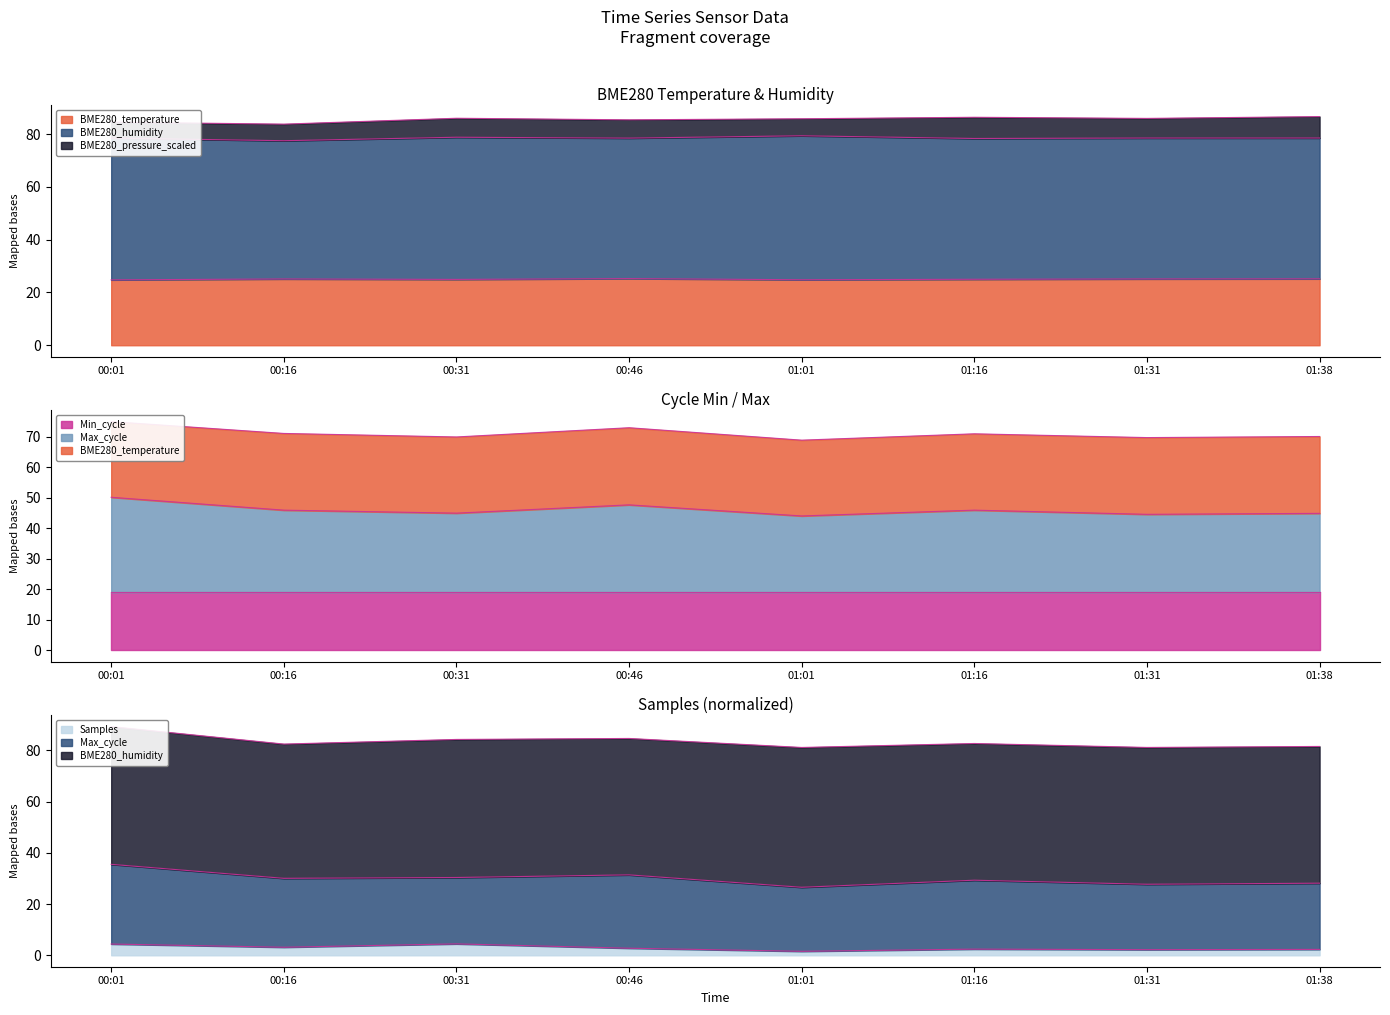

What is the maximum value for Samples?

4.5